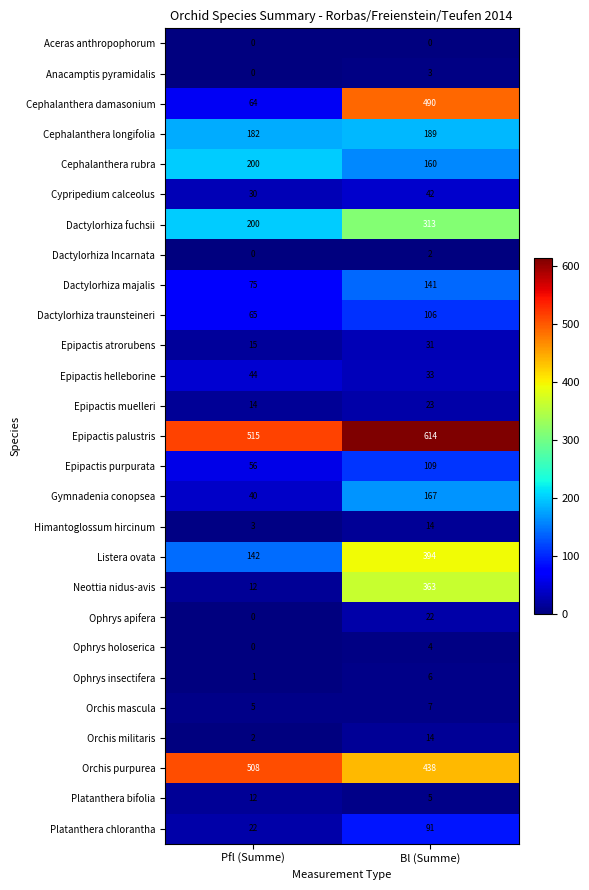

What is the spread (max minus min) of values at Pfl (Summe)?

515